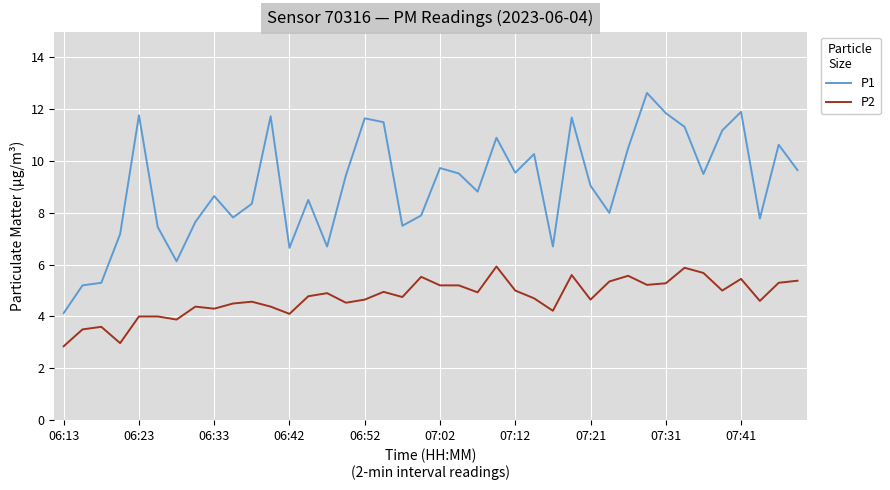

True or false: P2 and P1 cross at least once.

False